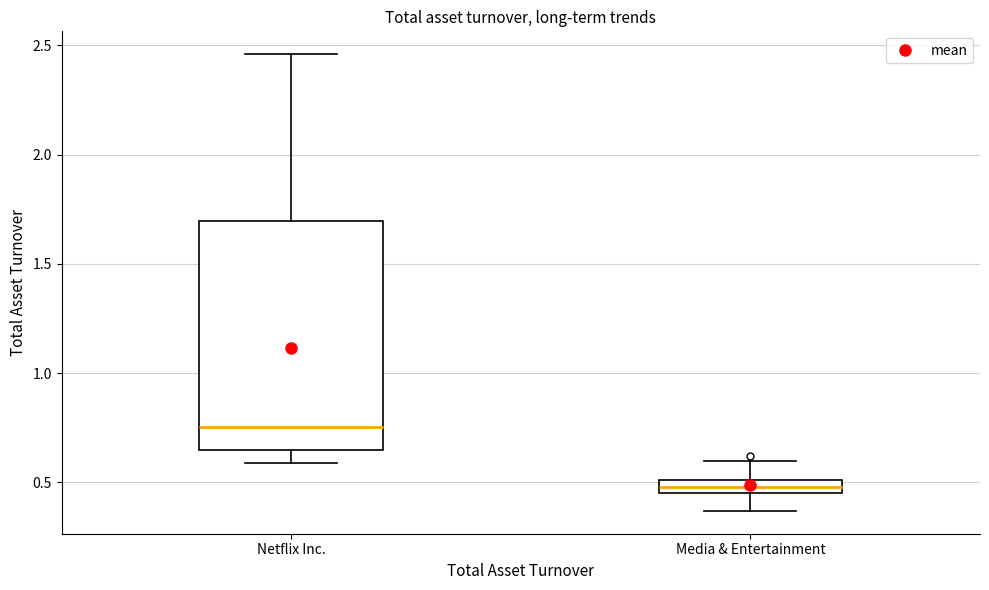

Which box is the tallest, from its lower edge to its upper edge?

Netflix Inc.